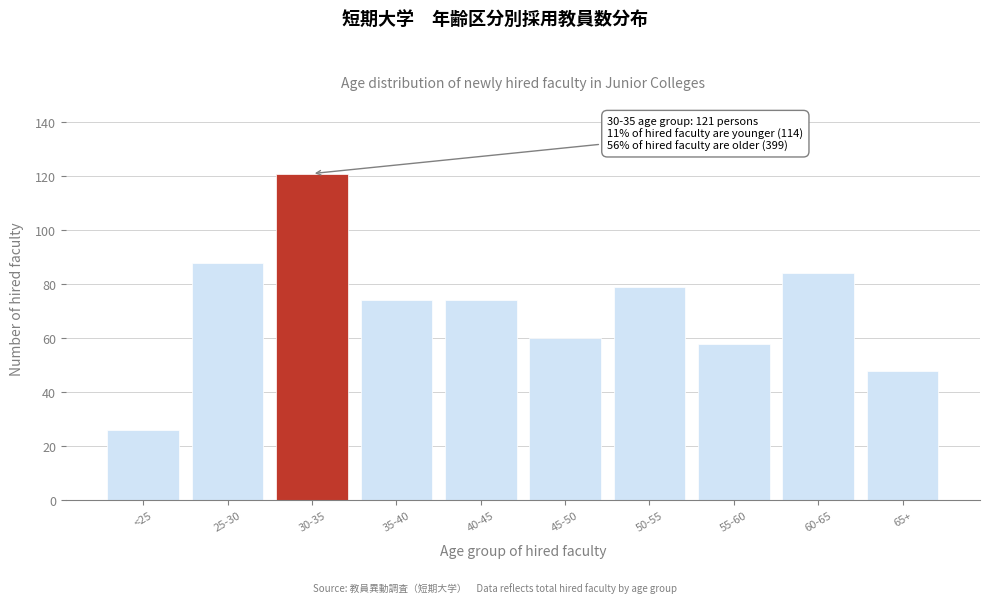

Reading right to left, list all the values displayed in this chart.

48	84	58	79	60	74	74	121	88	26